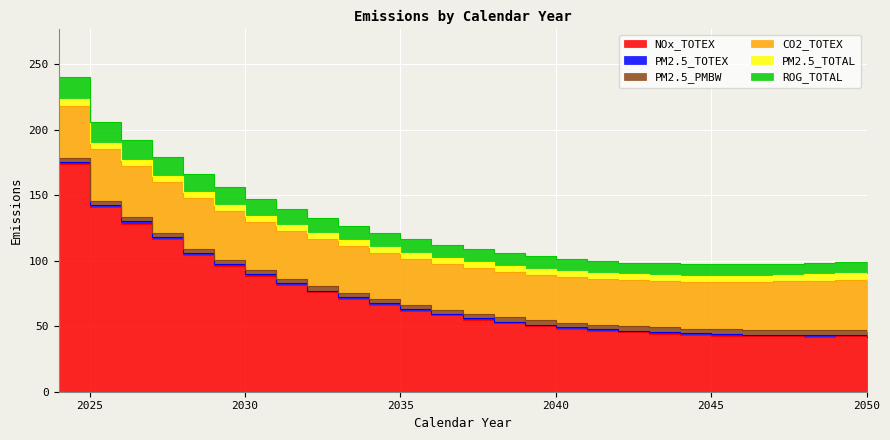

Count the number of data series in this chart.

6